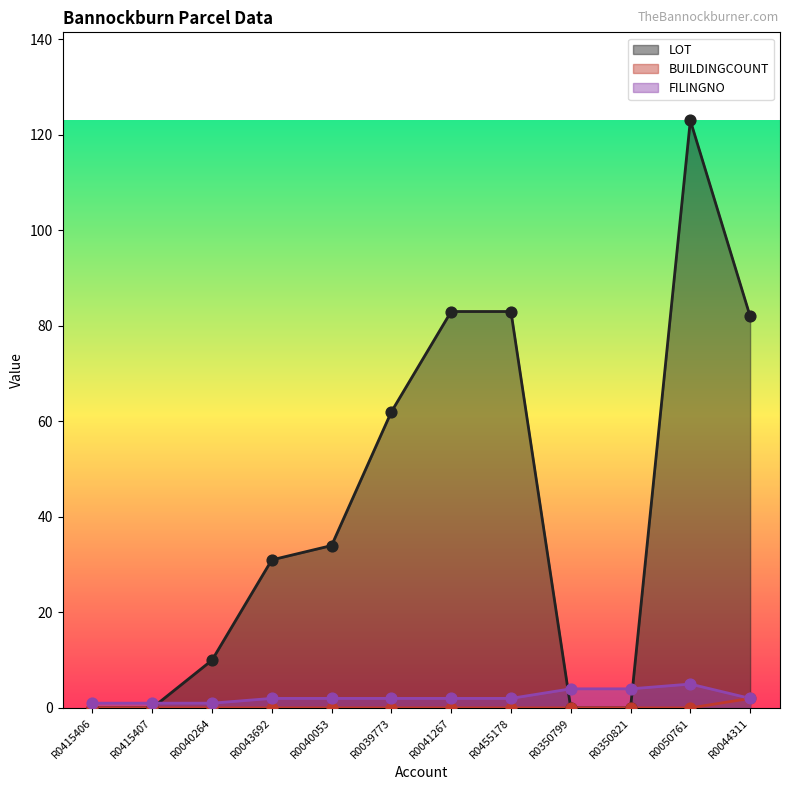

Which series reaches the minimum Y coordinate?

LOT